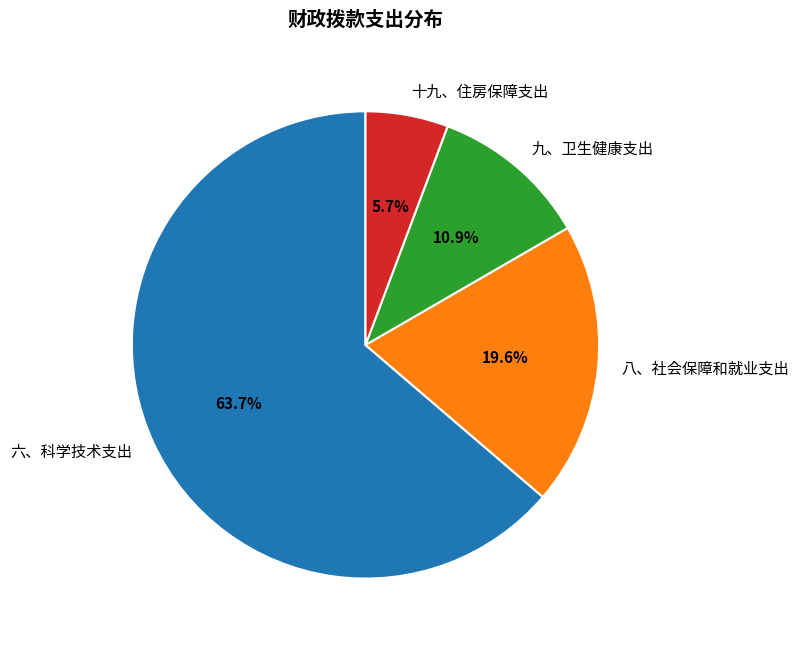

What is the largest slice in the pie chart?

六、科学技术支出